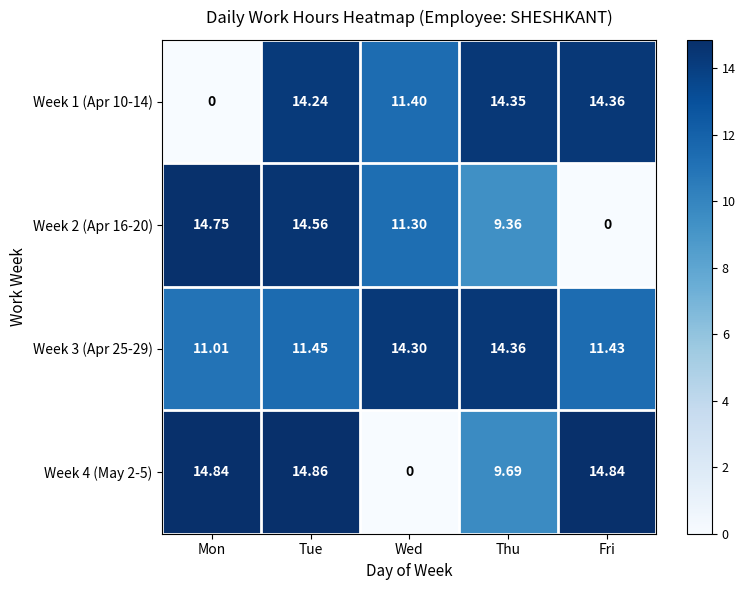

At which label does Week 2 (Apr 16-20) first exceed 11?

Mon